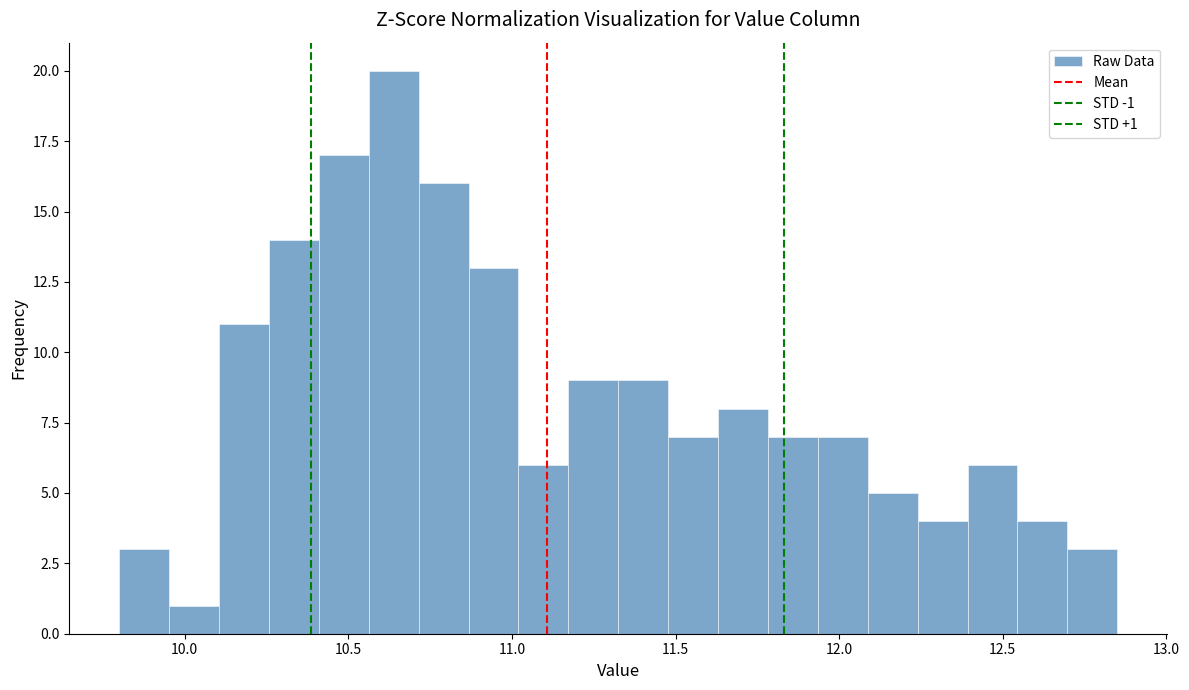

Read against the x-axis, roughly where is the centre of the tallest bar?

10.65